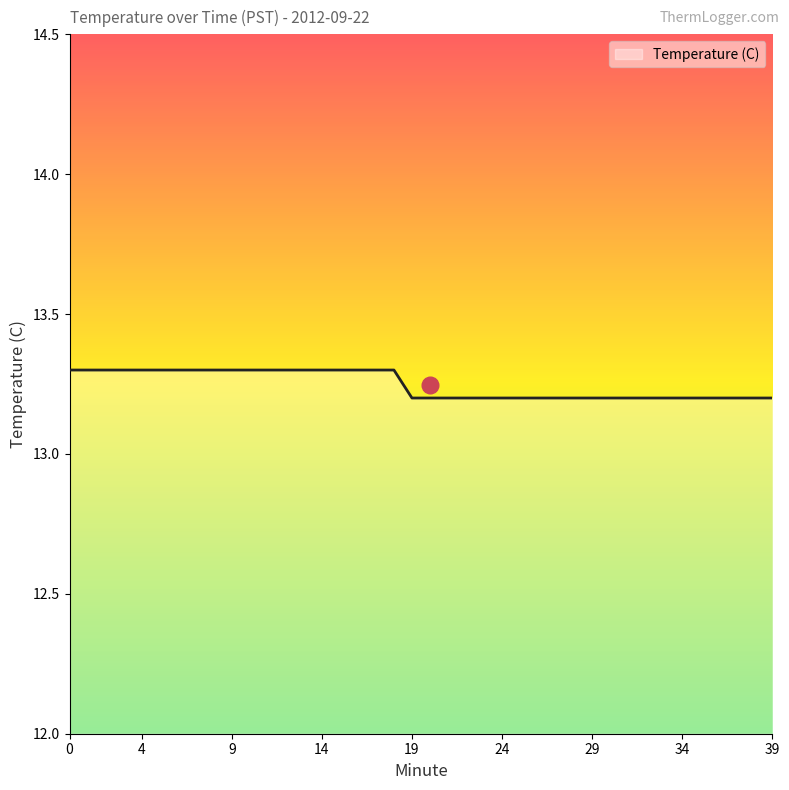

Count the values in the range 13 to 14.

40